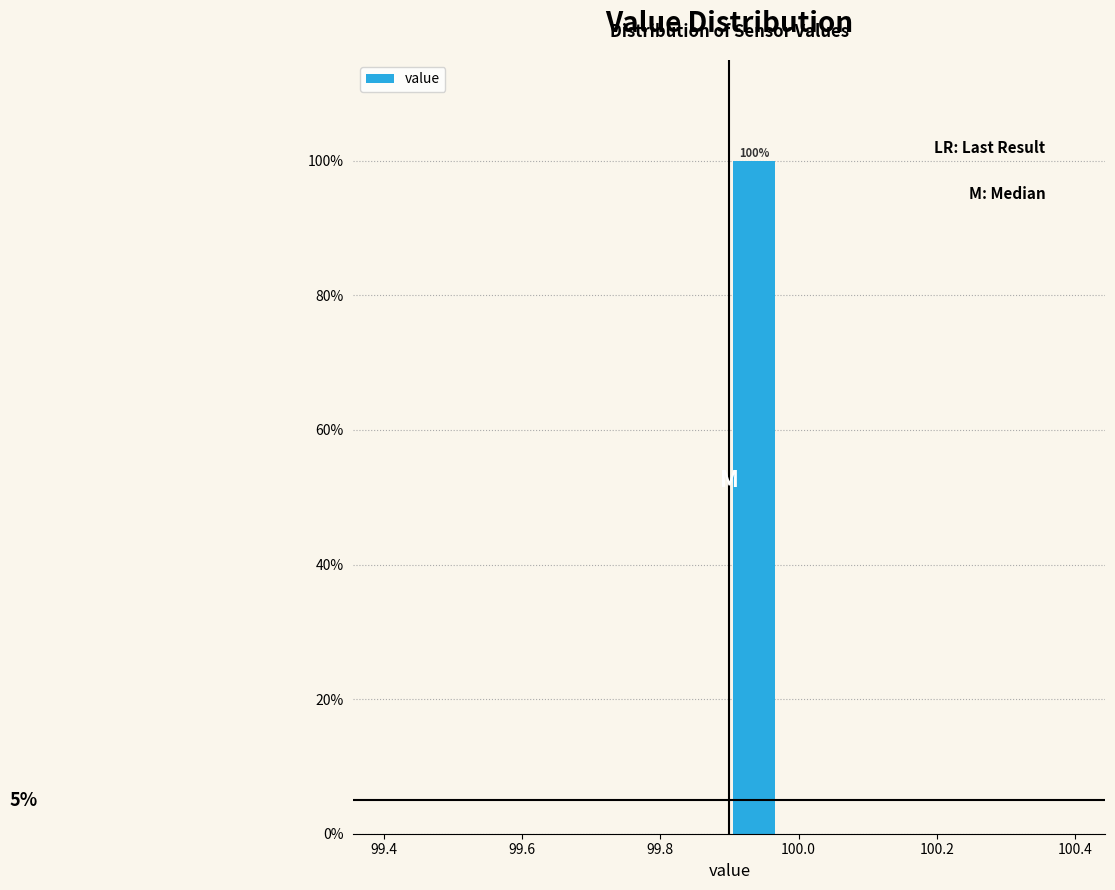

Read against the x-axis, roughly where is the centre of the tallest bar?

99.94